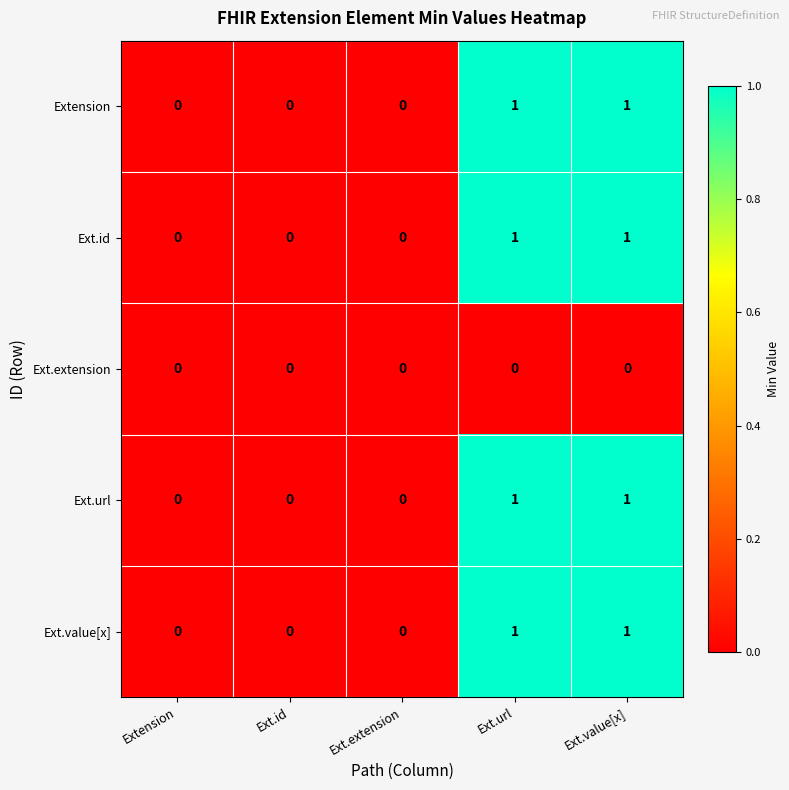

Is it true that Ext.id equals 1 at Ext.value[x]?

True